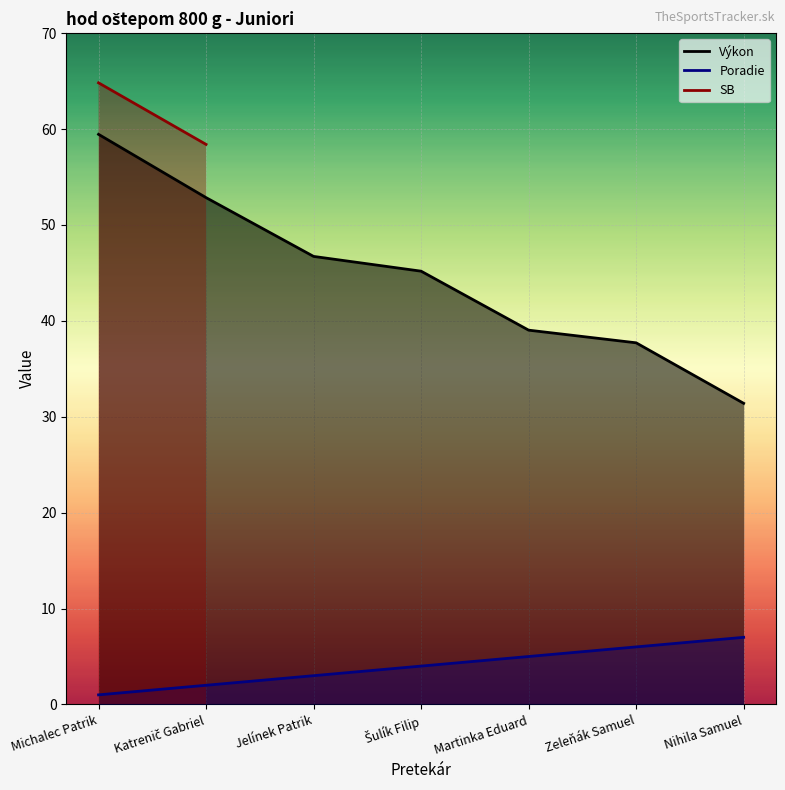

What is the label of the 3rd point from the right?

Martinka Eduard